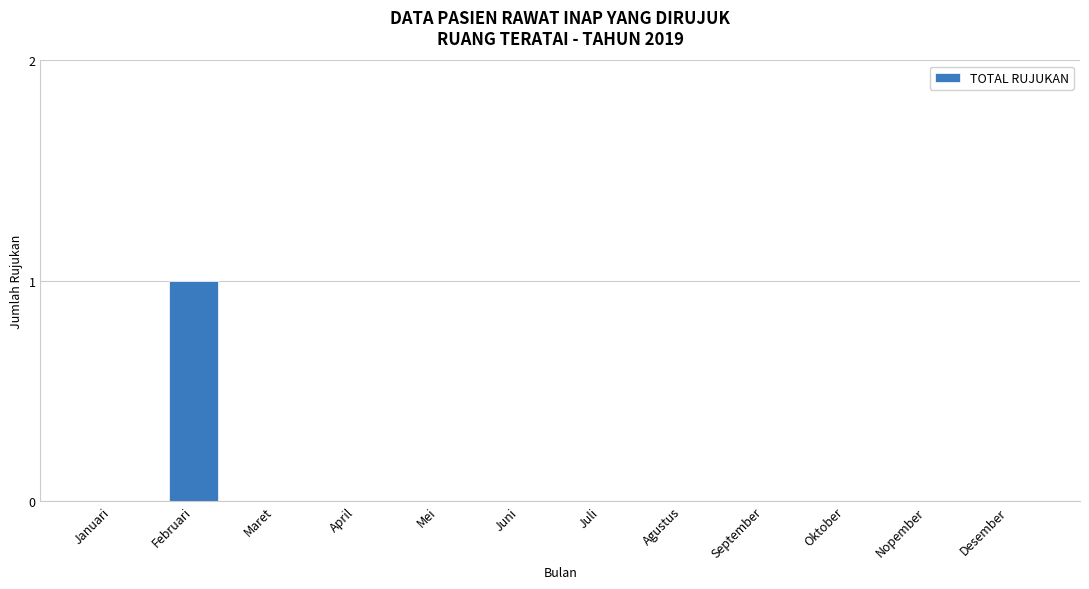

Reading right to left, transcribe all the data shown in this chart.

Desember=0	Nopember=0	Oktober=0	September=0	Agustus=0	Juli=0	Juni=0	Mei=0	April=0	Maret=0	Februari=1	Januari=0